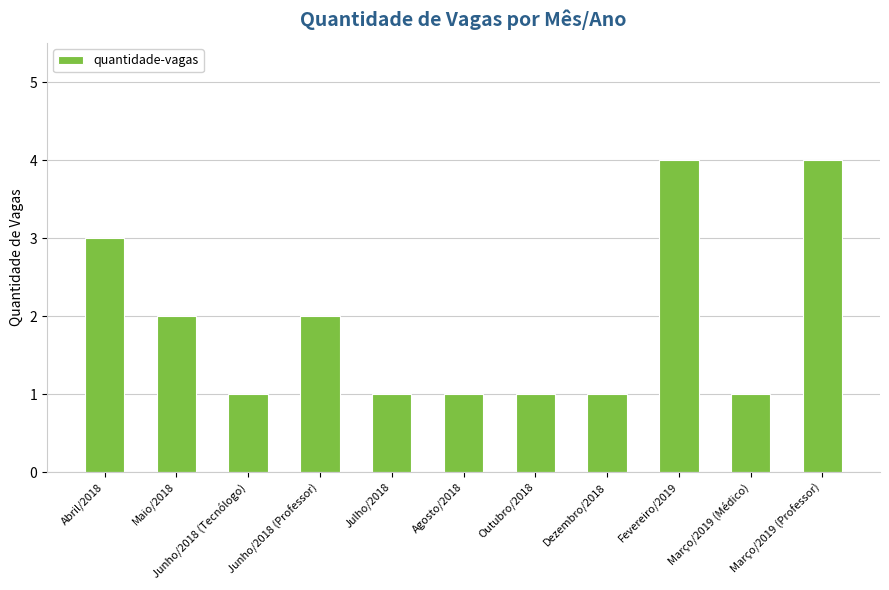

What is the maximum value shown in the chart?

4